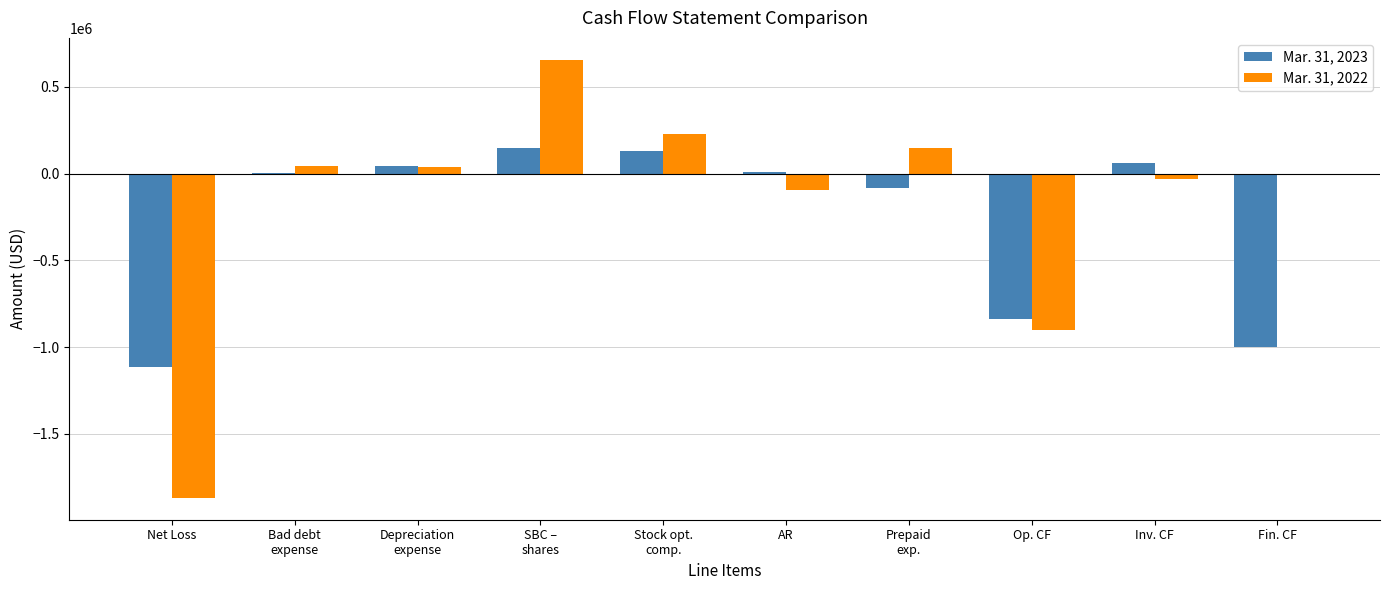

Where does the Mar. 31, 2022 series first go above 40165?

Bad debt
expense